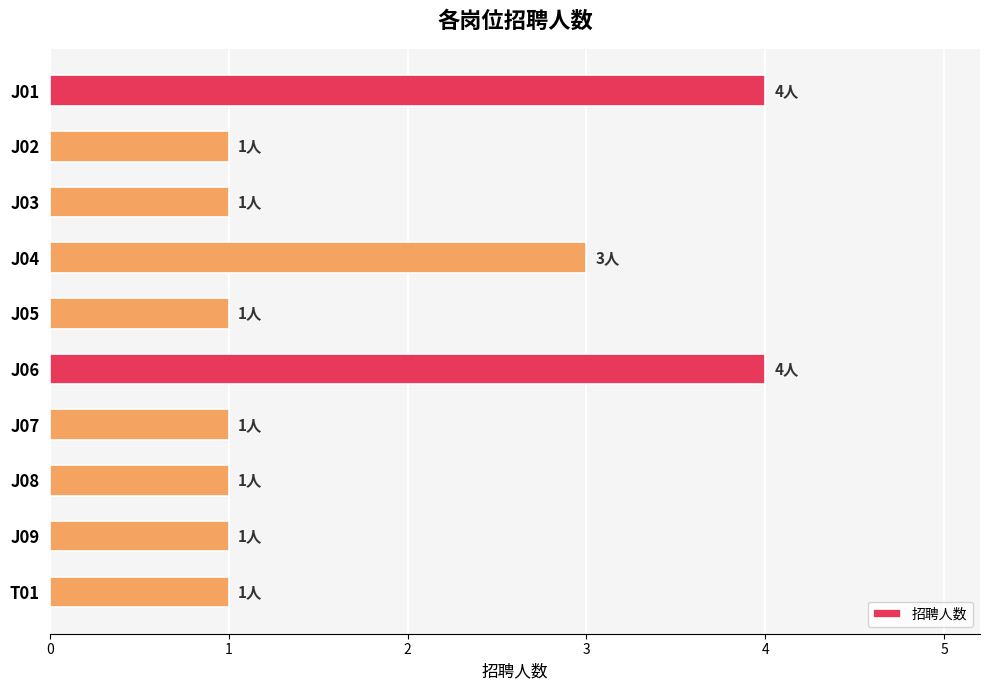

What is the sum of all values?

18